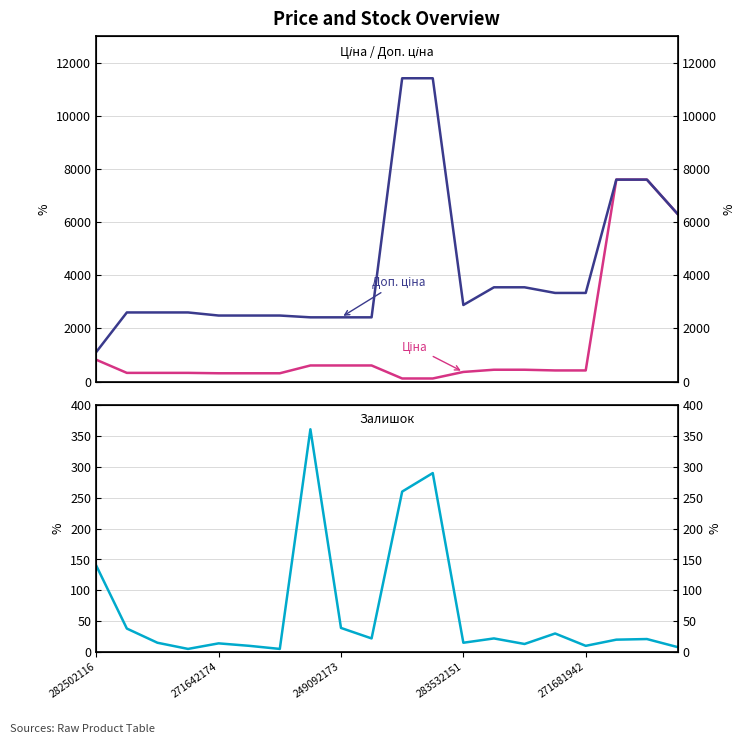

Rank the series by their average value, from lowest to highest.

Залишок, Ціна, Доп. ціна